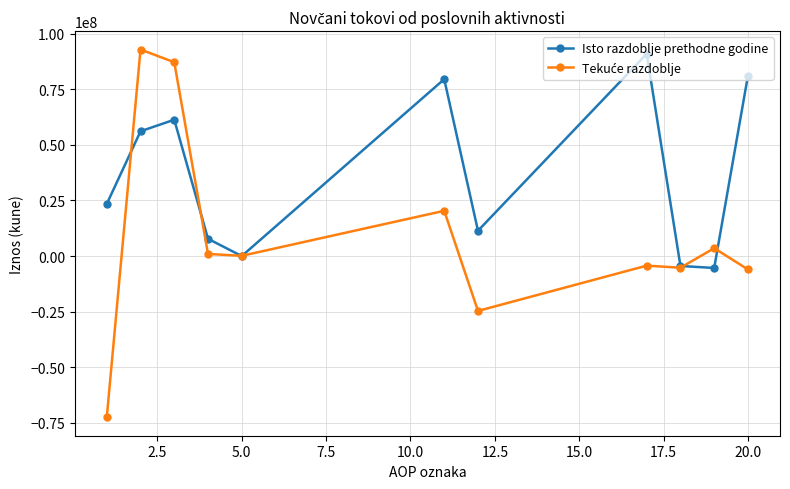

What is the maximum value shown in the chart?

92886220